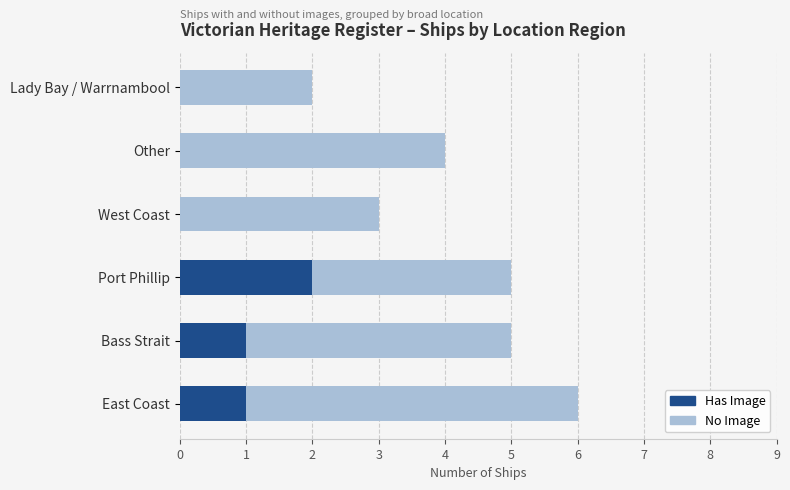

The Has Image series shows 2 at East Coast. True or false?

False